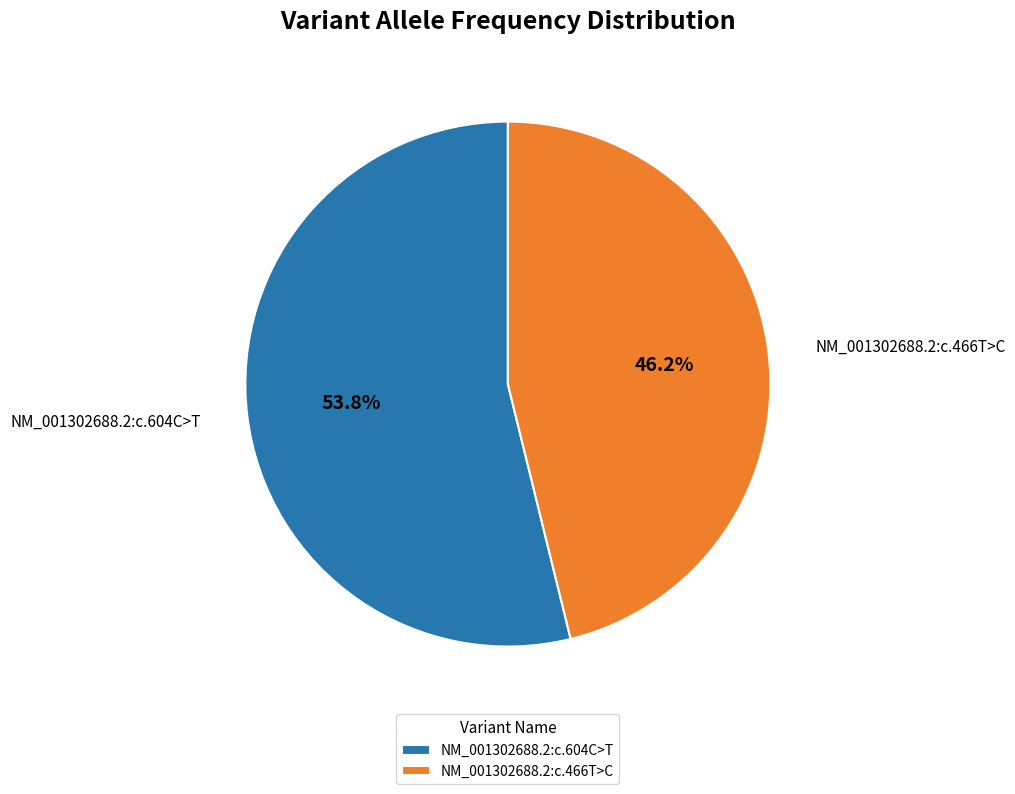

Which category has the smallest portion of the pie?

NM_001302688.2:c.466T>C